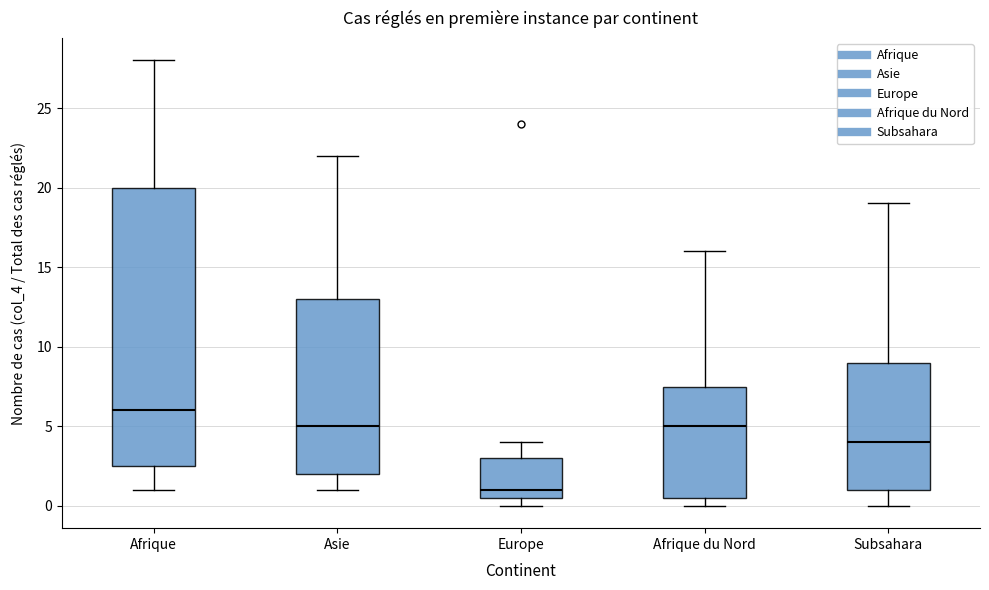

Reading left to right, transcribe this box plot: for each box, give where its median line is, the range the box spans, and where its two whiskers end, as read against the y-axis. The values are not printed on the chart, so give them approximately, as read against the axis.

Afrique: median 6.0, box 2.5 to 20.0, whiskers 1.0 to 28.0
Asie: median 5.0, box 2.0 to 13.0, whiskers 1.0 to 22.0
Europe: median 1.0, box 0.5 to 3.0, whiskers 0.0 to 4.0
Afrique du Nord: median 5.0, box 0.5 to 7.5, whiskers 0.0 to 16.0
Subsahara: median 4.0, box 1.0 to 9.0, whiskers 0.0 to 19.0